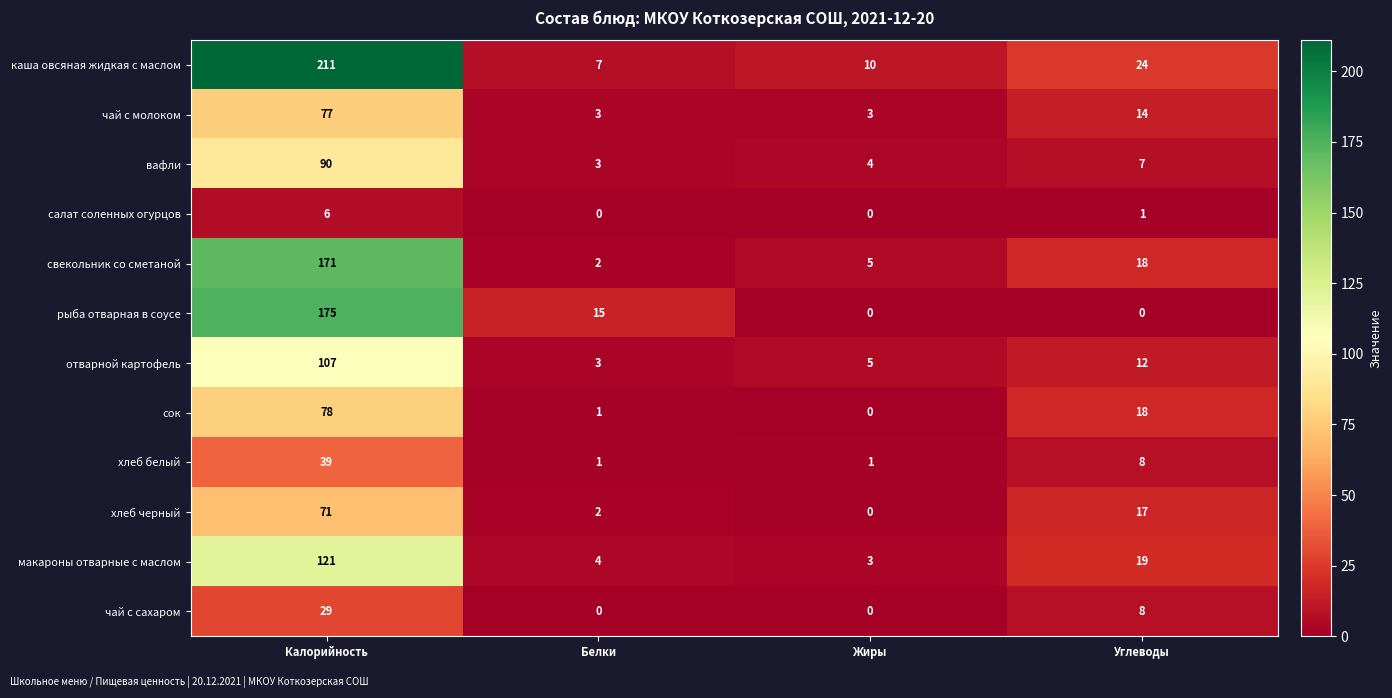

List the series in order of their peak value, highest first.

каша овсяная жидкая с маслом, рыба отварная в соусе, свекольник со сметаной, макароны отварные с маслом, отварной картофель, вафли, сок, чай с молоком, хлеб черный, хлеб белый, чай с сахаром, салат соленных огурцов